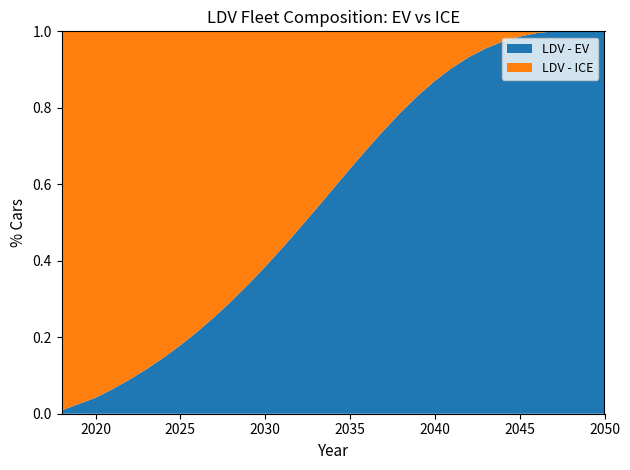

Reading left to right, transcribe all the data shown in this chart.

LDV - EV: 2018=0.0	2019=0.0	2020=0.0	2021=0.1	2022=0.1	2023=0.1	2024=0.1	2025=0.2	2026=0.2	2027=0.3	2028=0.3	2029=0.3	2030=0.4	2031=0.4	2032=0.5	2033=0.5	2034=0.6	2035=0.6	2036=0.7	2037=0.7	2038=0.8	2039=0.8	2040=0.9	2041=0.9	2042=0.9	2043=1.0	2044=1.0	2045=1.0	2046=1.0	2047=1.0	2048=1.0	2049=1.0	2050=1.0
LDV - ICE: 2018=1.0	2019=1.0	2020=1.0	2021=0.9	2022=0.9	2023=0.9	2024=0.9	2025=0.8	2026=0.8	2027=0.7	2028=0.7	2029=0.7	2030=0.6	2031=0.6	2032=0.5	2033=0.5	2034=0.4	2035=0.4	2036=0.3	2037=0.3	2038=0.2	2039=0.2	2040=0.1	2041=0.1	2042=0.1	2043=0.0	2044=0.0	2045=0.0	2046=0.0	2047=0.0	2048=0.0	2049=0.0	2050=0.0